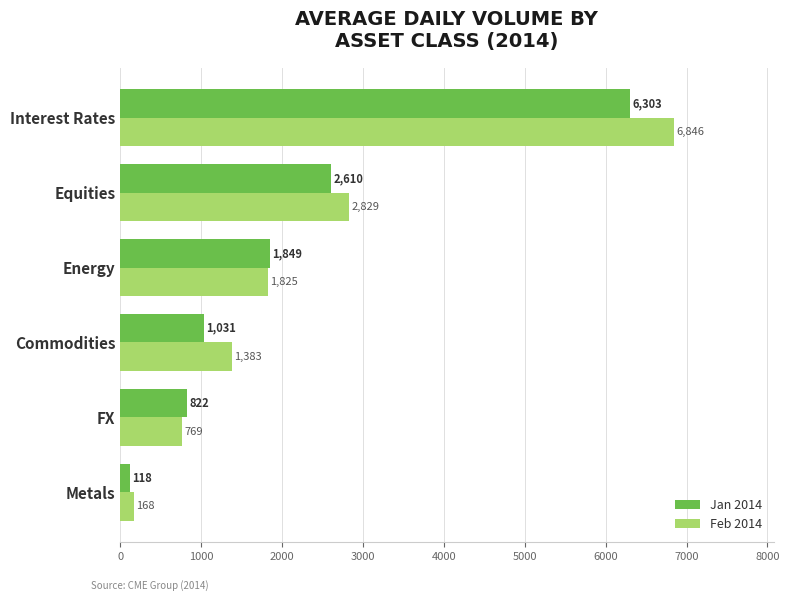

At which label is Feb 2014 closest to 3507?

Equities